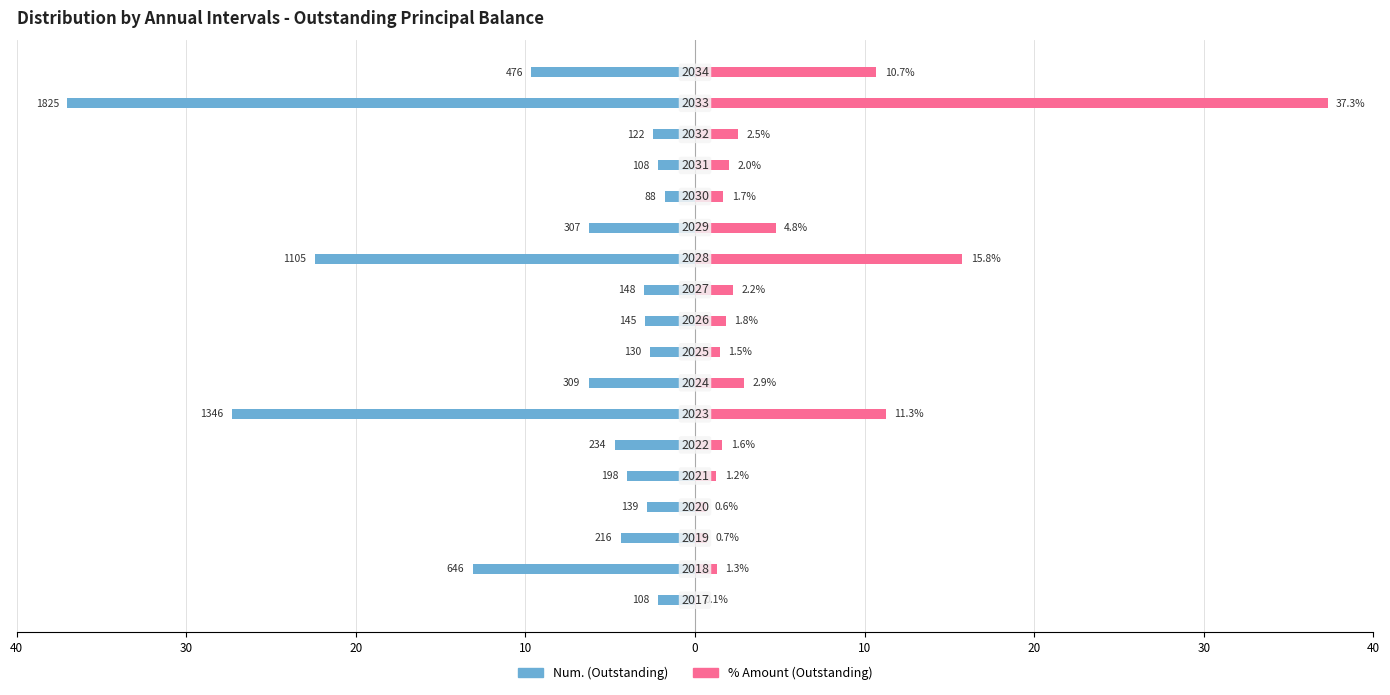

What is the maximum value shown in the chart?

37.3